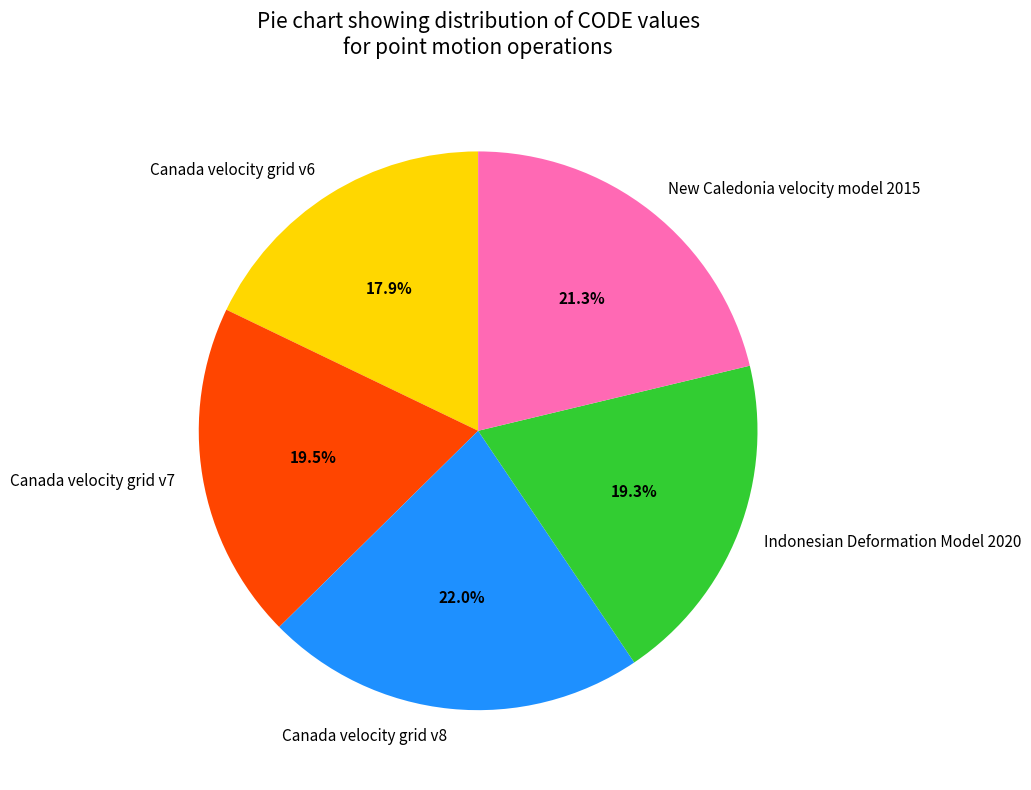

Does Indonesian Deformation Model 2020 account for over 50% of the chart?

No